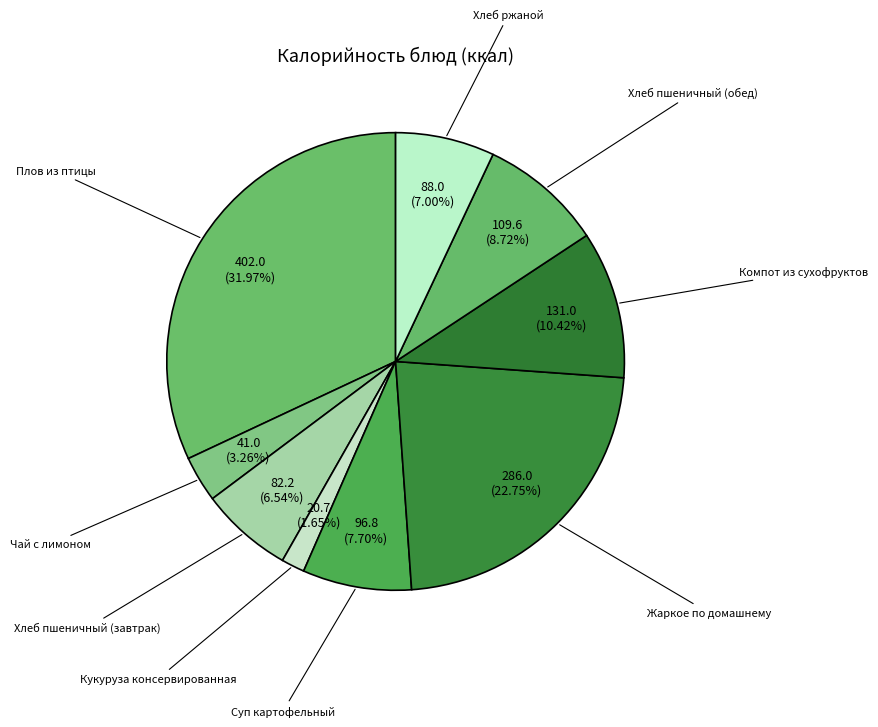

To the nearest percent, what is the difference between the largest and smallest slice percentages?

30%